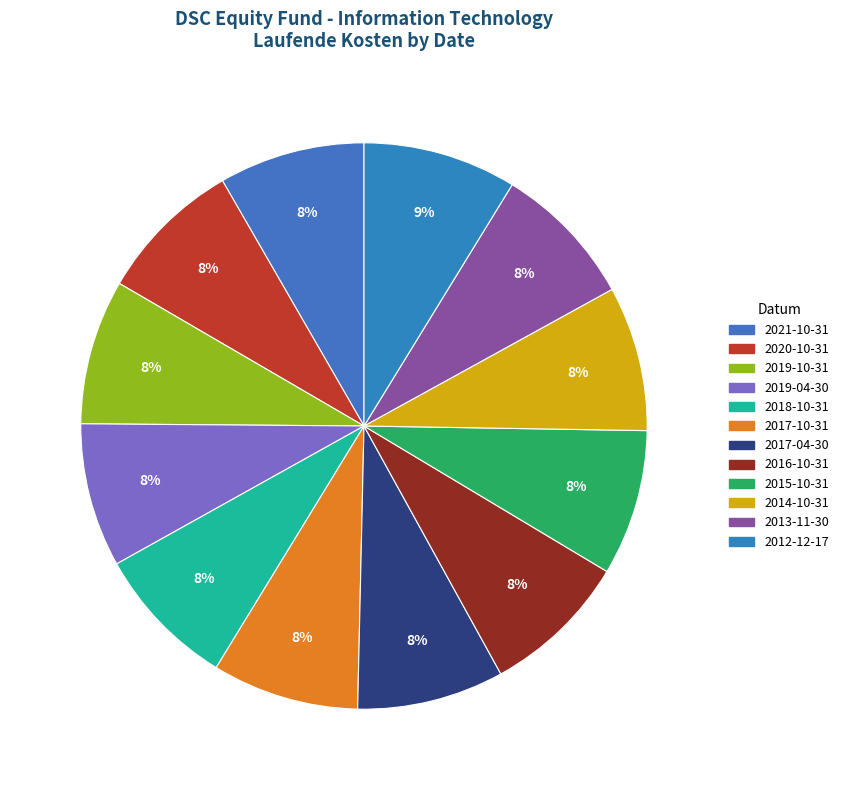

To the nearest percent, what percentage of the pie is 2013-11-30?

8%